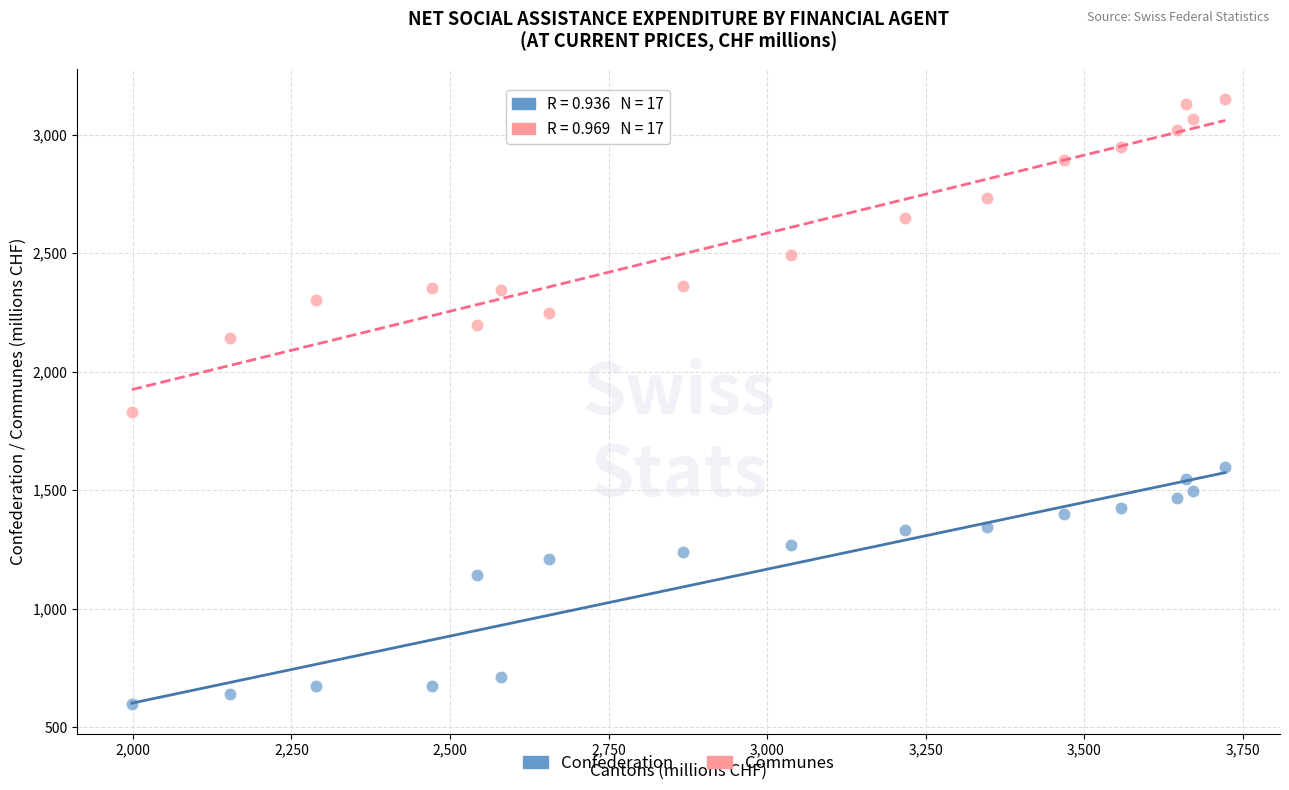

Across all series, what Y value is closest to 1874?

1830.2